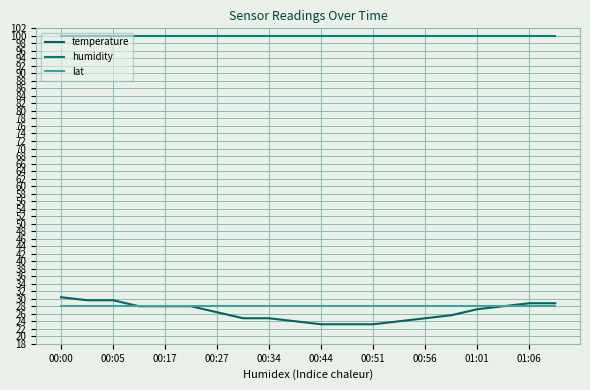

Does the chart have visible grid lines?

Yes